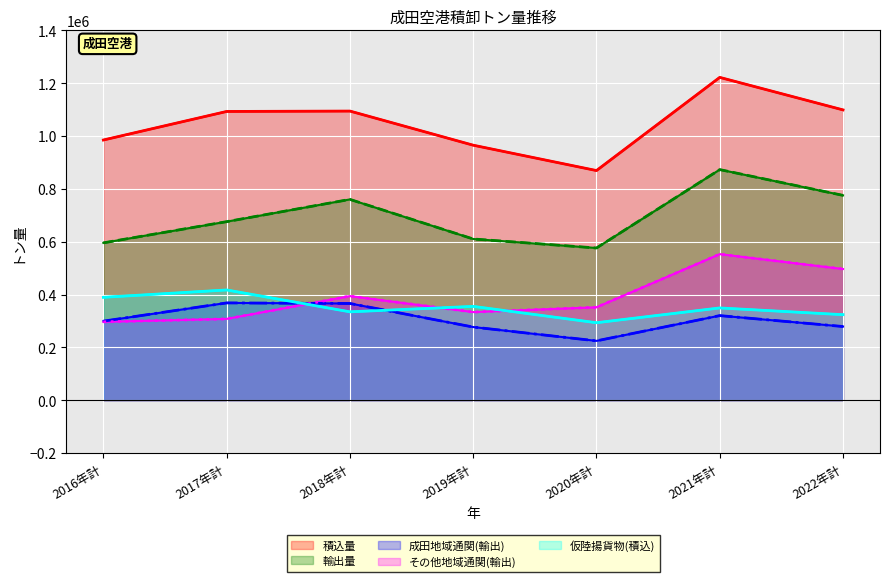

What is the average value of the その他地域通関(輸出) series?

390410